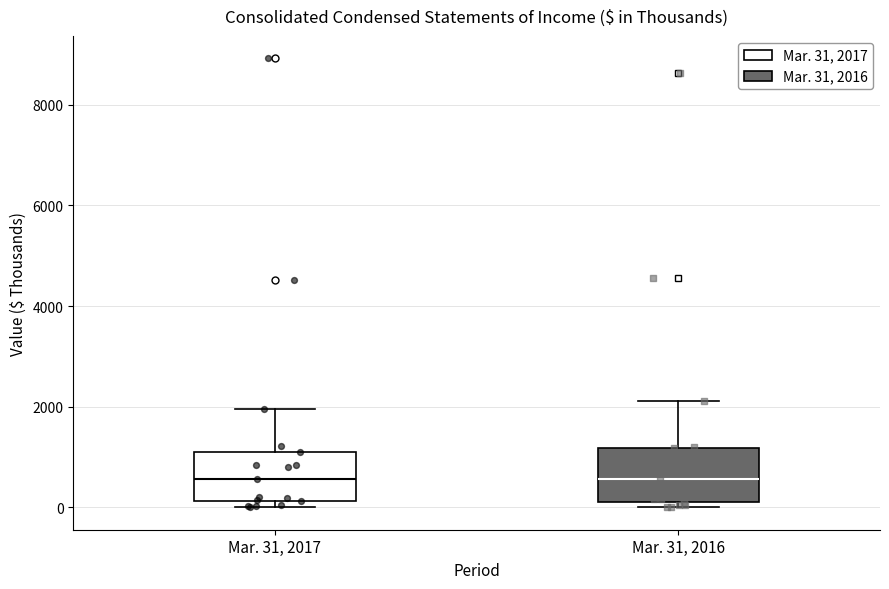

Reading left to right, transcribe this box plot: for each box, give where its median line is, the range the box spans, and where its two whiskers end, as read against the y-axis. The values are not printed on the chart, so give them approximately, as read against the axis.

Mar. 31, 2017: median 600, box 200 to 1000, whiskers 0 to 2000
Mar. 31, 2016: median 600, box 200 to 1200, whiskers 0 to 2200